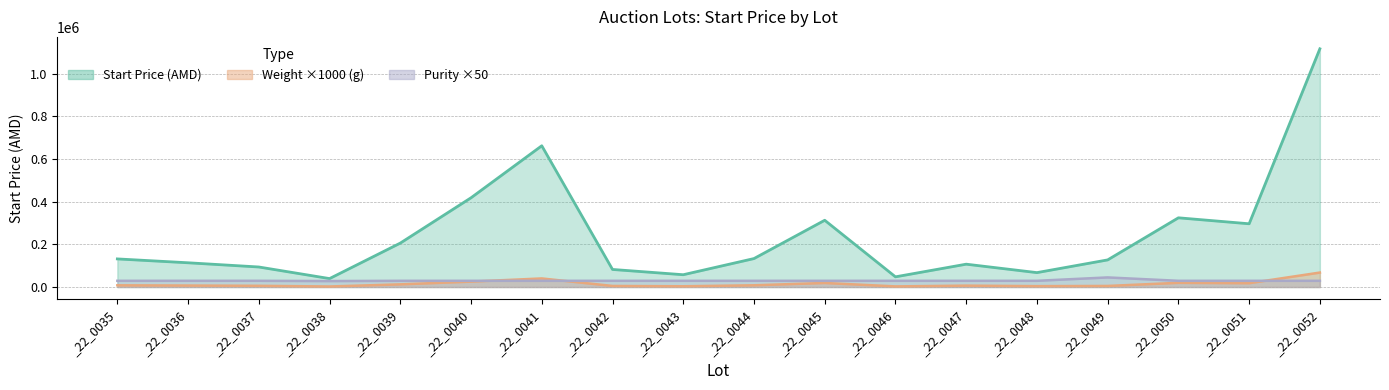

Read the Start Price (AMD) value at _22_0042, to the nearest 50.

82350